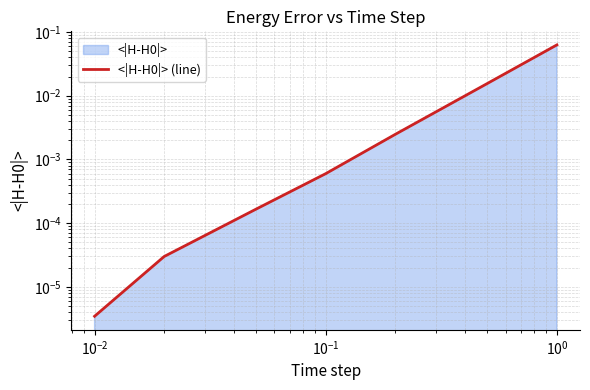

Reading right to left, transcribe all the data shown in this chart.

0.1	0.0	0.0	0.0	0.0	0.0	0.0